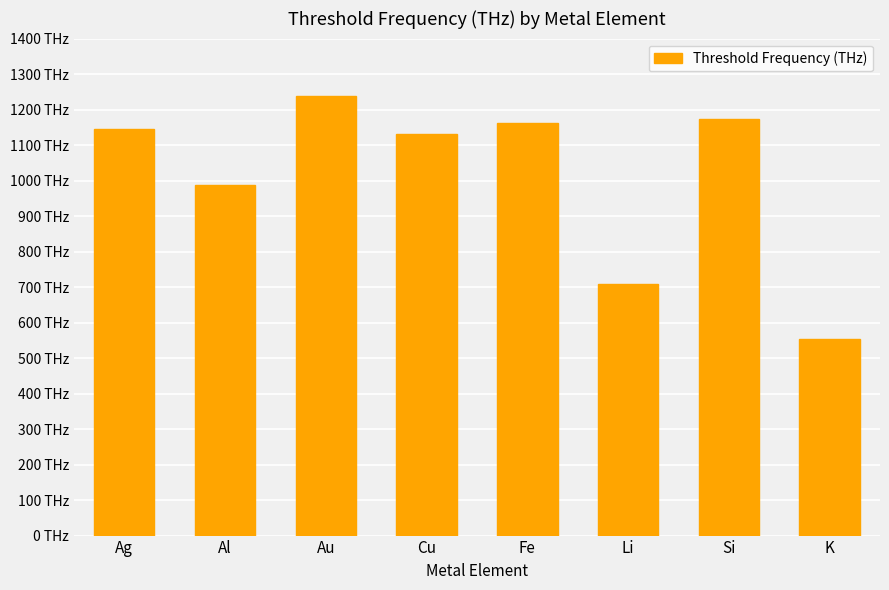

Does the chart contain any negative values?

No